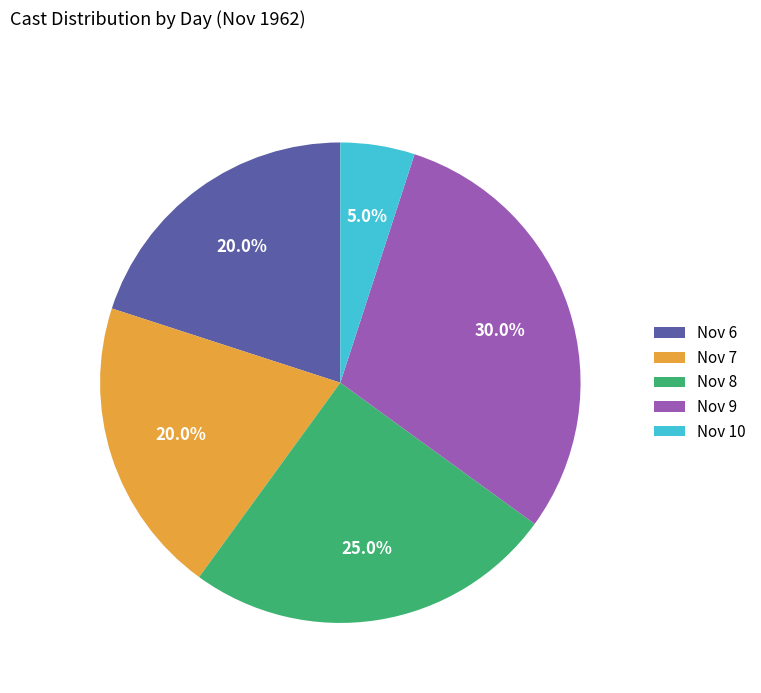

Which slice is the smallest?

Nov 10